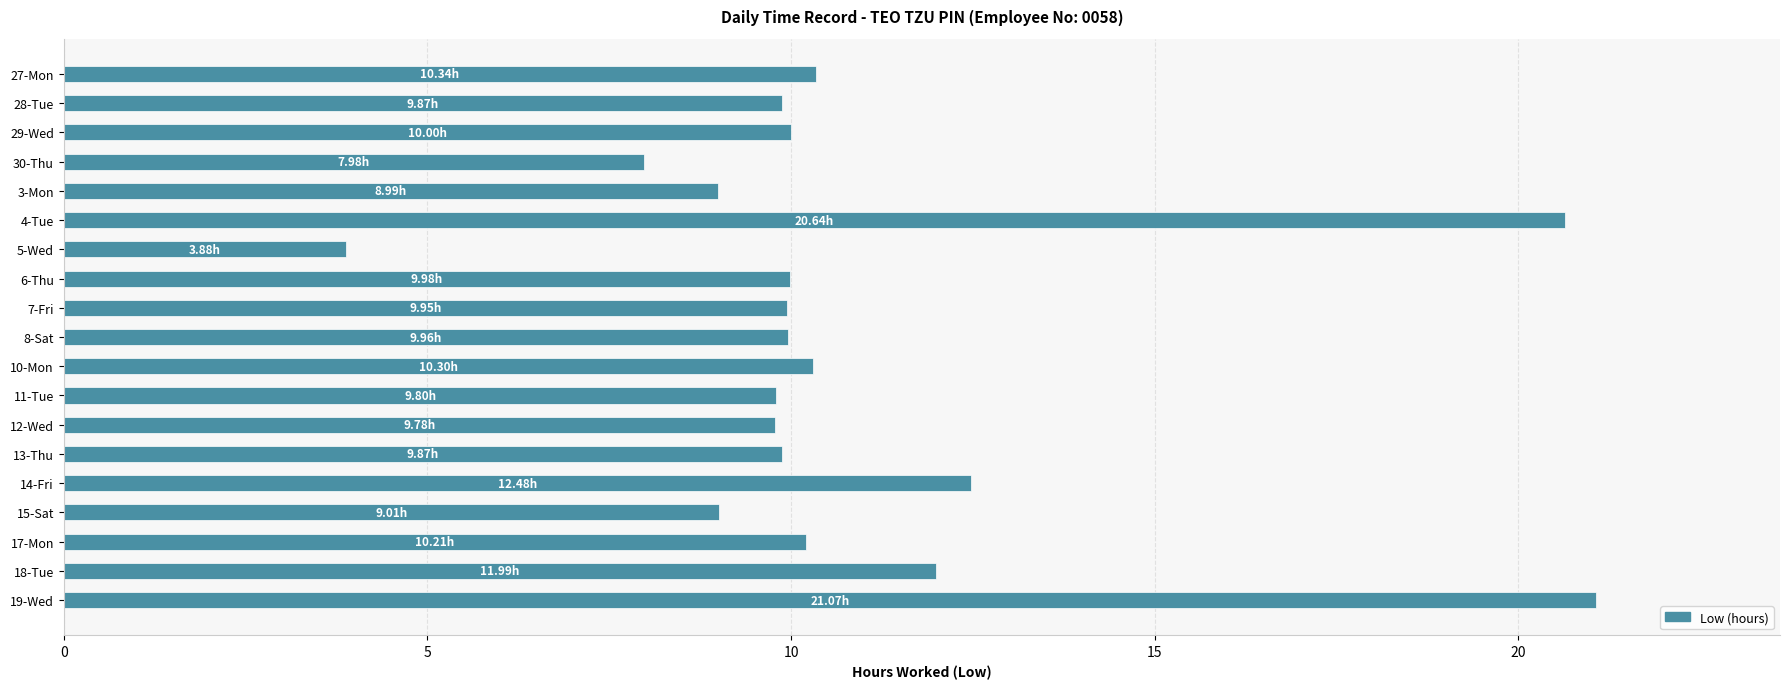

What is the sum of all values?

206.1